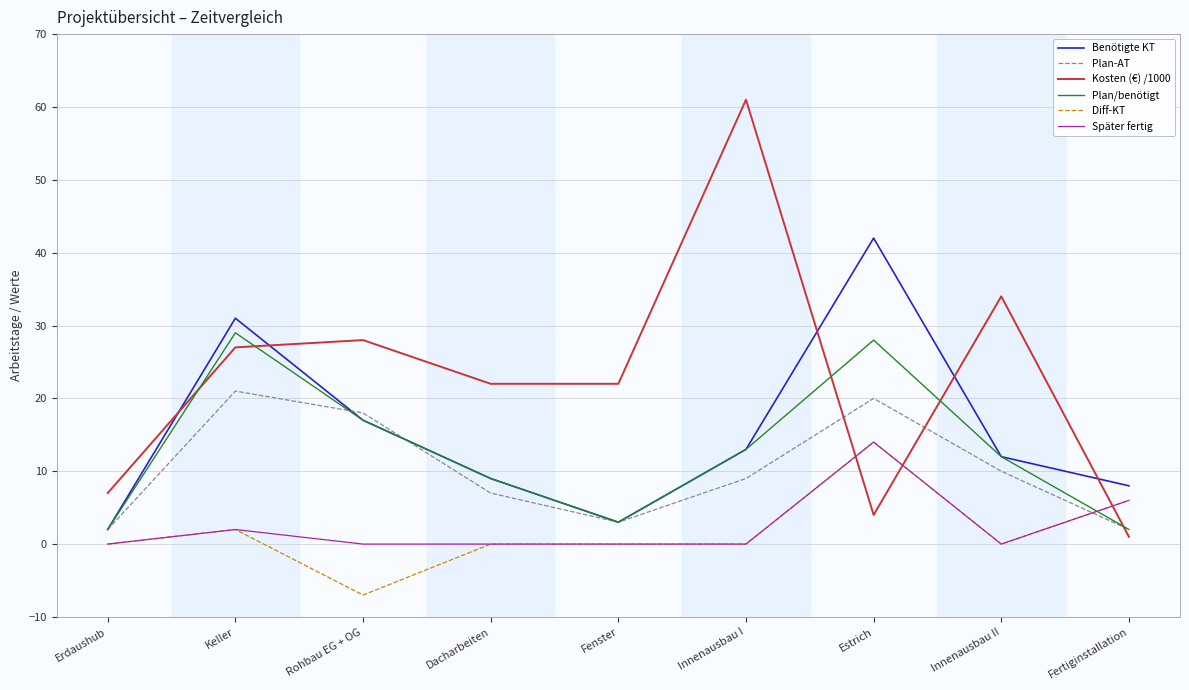

What is the average value of the Plan/benötigt series?

13